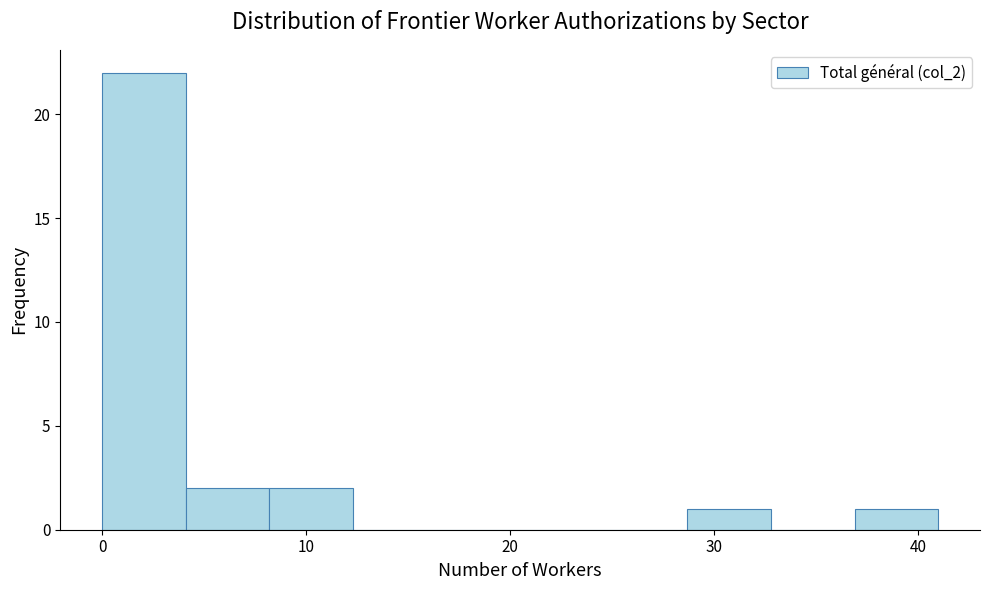

Which range on the x-axis has the tallest bar?

0.0 to 4.1